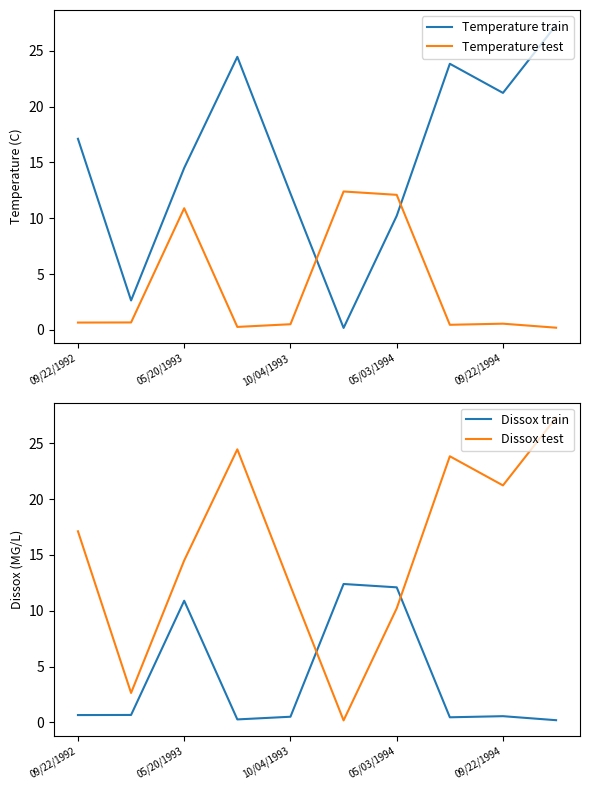

What is the maximum value for Temperature train?

27.3